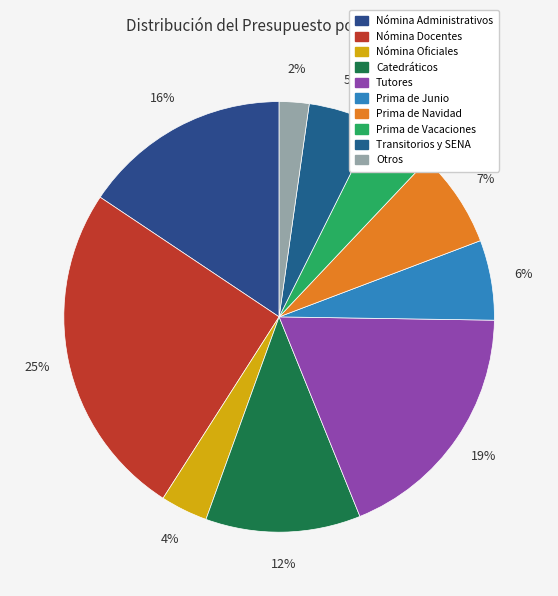

Which category has the biggest portion of the pie?

Nómina Docentes